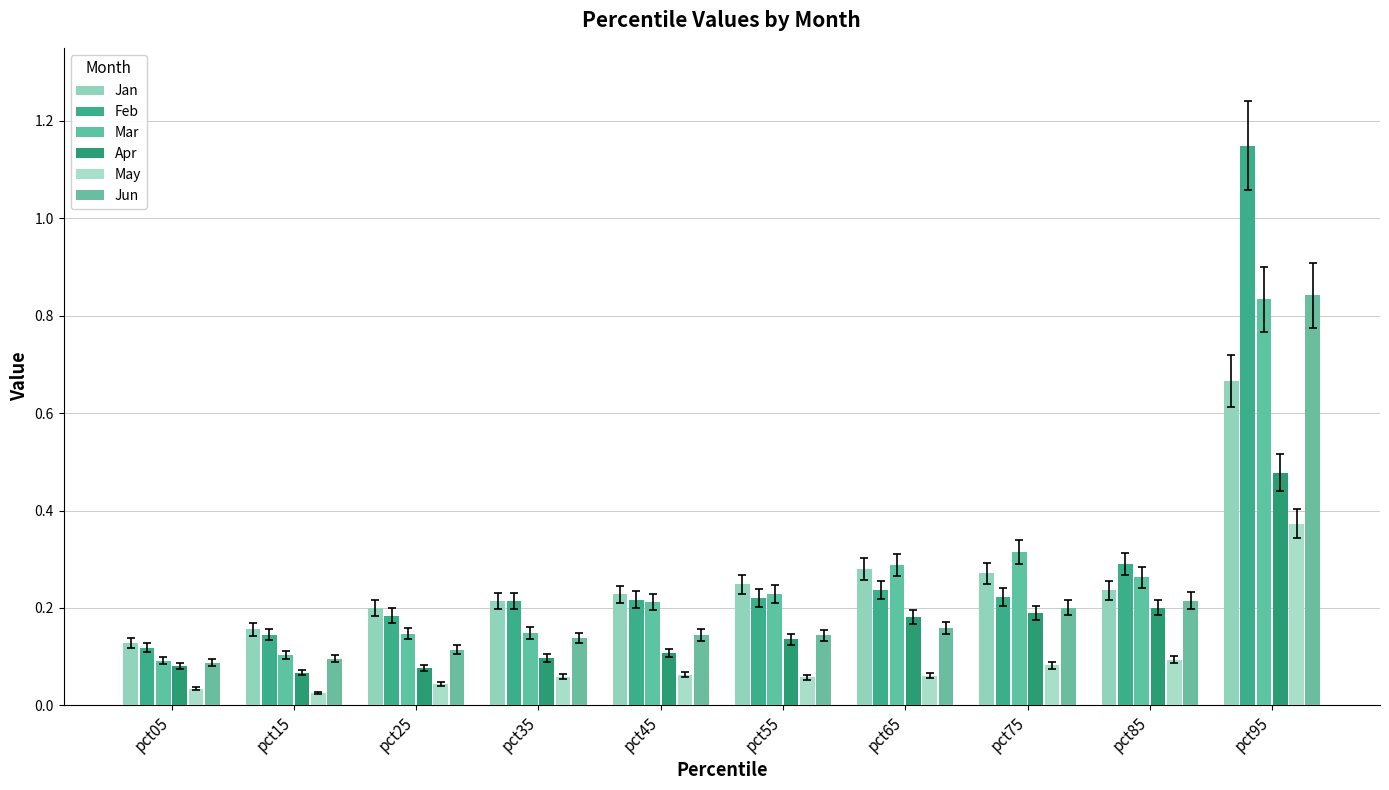

Which series has the widest spread of values?

Feb